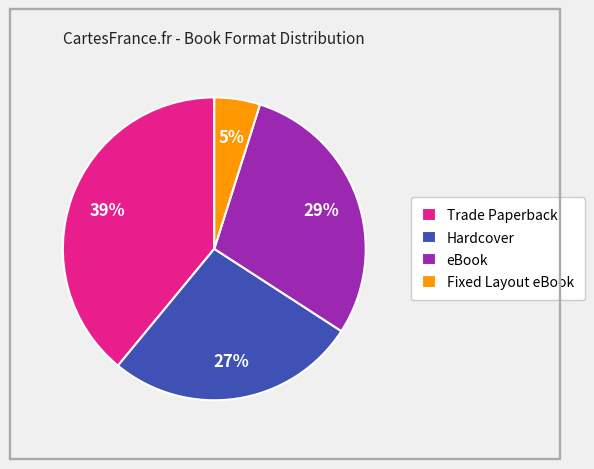

To the nearest percent, what portion does Trade Paperback represent?

39%